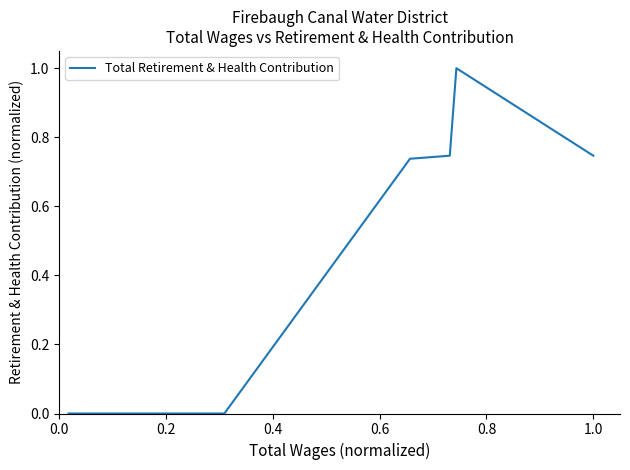

What is the difference between the maximum and minimum values?

1.0